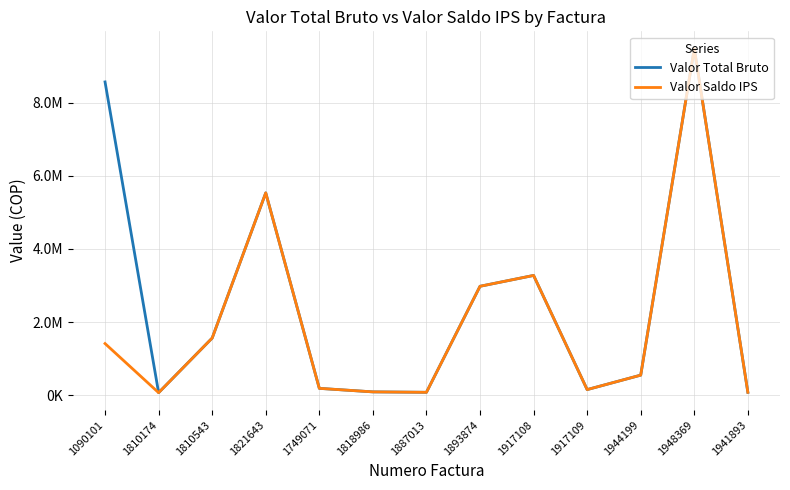

What is the difference between the maximum and minimum values in the Valor Total Bruto series?

9422195